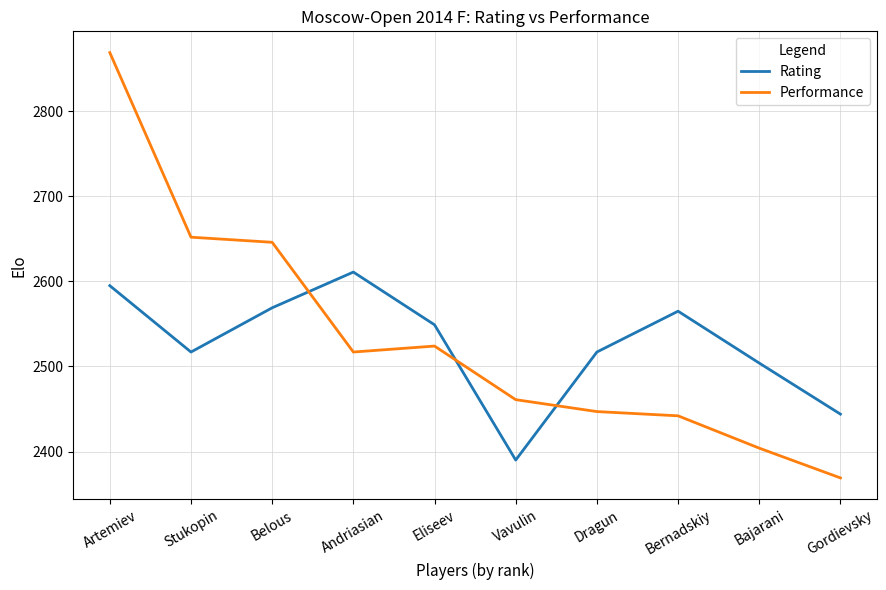

Is it true that Rating equals 2565 at Bernadskiy?

True